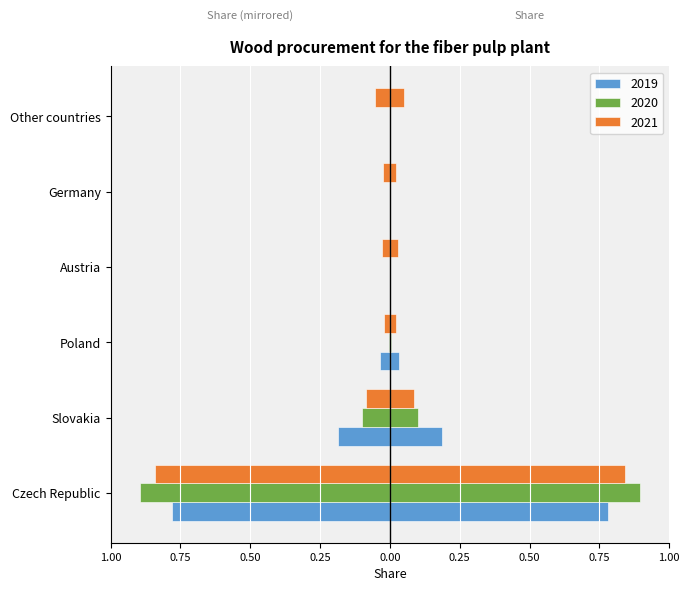

Reading left to right, list all the values displayed in this chart.

2019 (left): -0.8	-0.2	-0.0	0.0	0.0	0.0
2020 (left): -0.9	-0.1	-0.0	0.0	0.0	0.0
2021 (left): -0.8	-0.1	-0.0	-0.0	-0.0	-0.1